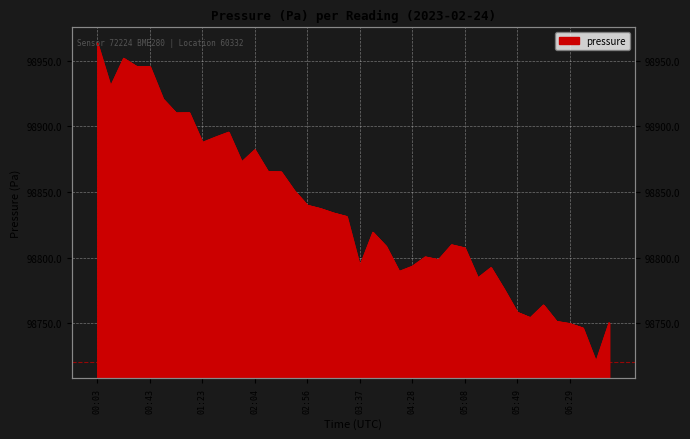

Reading left to right, extract all data points from this chart.

00:03=98963.1	00:13=98930.2	00:23=98951.7	00:33=98945.4	00:43=98945.4	00:53=98920.7	01:03=98910.1	01:13=98910.3	01:23=98887.6	01:33=98891.7	01:44=98895.4	01:54=98872.8	02:04=98882.0	02:14=98865.5	02:35=98865.2	02:46=98851.0	02:56=98839.8	03:06=98837.3	03:16=98833.9	03:27=98831.2	03:37=98793.4	03:47=98819.2	04:08=98808.6	04:18=98789.4	04:28=98793.3	04:38=98800.5	04:48=98798.3	04:58=98809.7	05:08=98807.3	05:18=98784.5	05:29=98792.3	05:39=98775.8	05:49=98758.3	05:59=98754.2	06:09=98763.8	06:19=98751.3	06:29=98749.7	06:39=98746.4	06:50=98720.6	07:00=98750.3